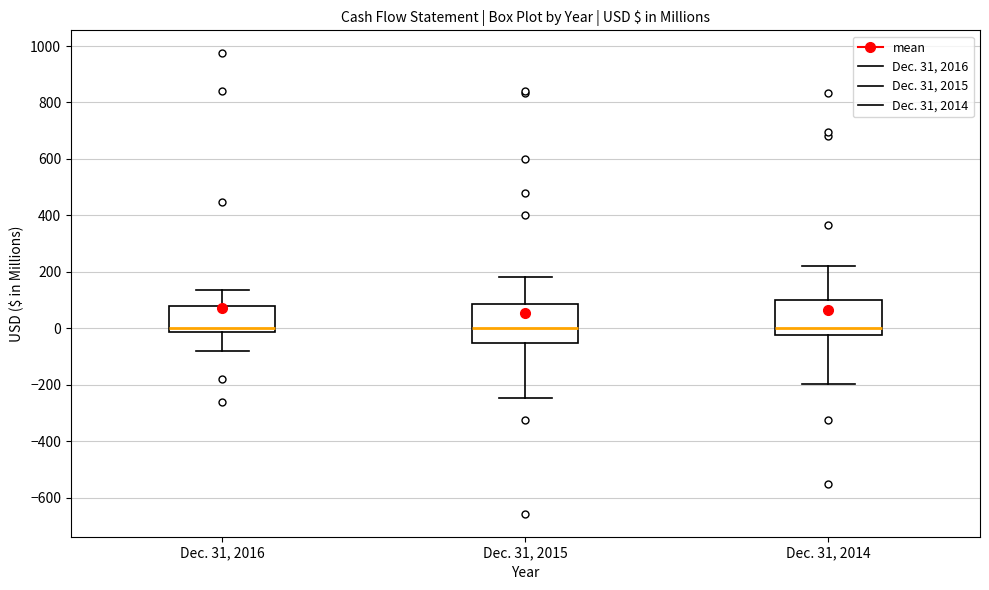

Reading left to right, read every box against the y-axis: the position of its median line, the range the box covers, and the ends of its whiskers. The values are not printed on the chart, so give them approximately, as read against the axis.

Dec. 31, 2016: median 0, box -20 to 80, whiskers -80 to 140
Dec. 31, 2015: median 0, box -60 to 80, whiskers -240 to 180
Dec. 31, 2014: median 0, box -20 to 100, whiskers -200 to 220